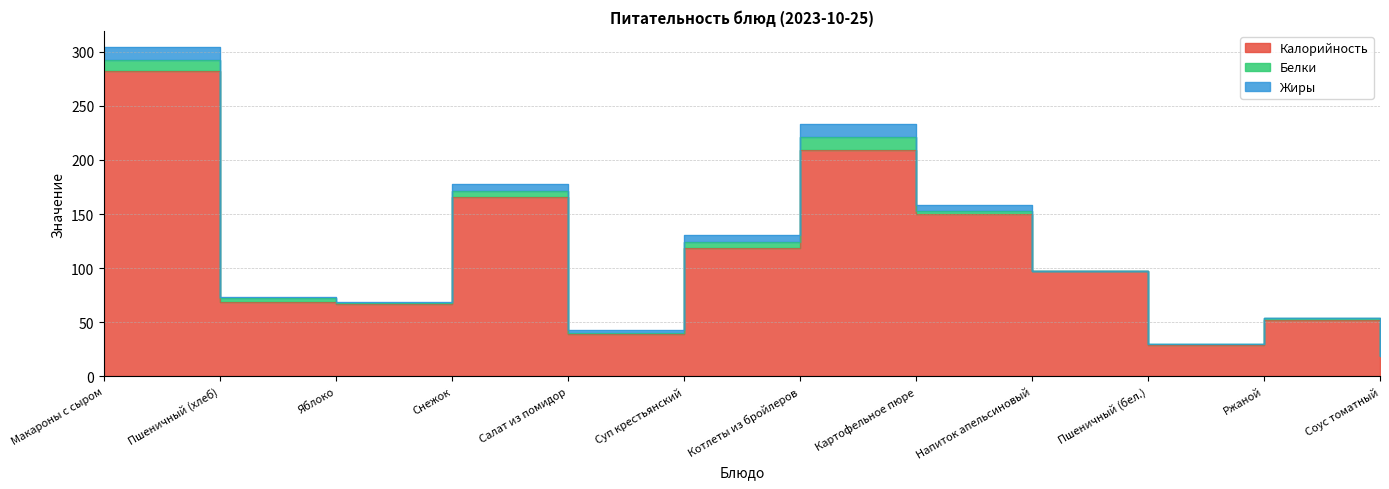

True or false: Белки and Жиры intersect in this chart.

True